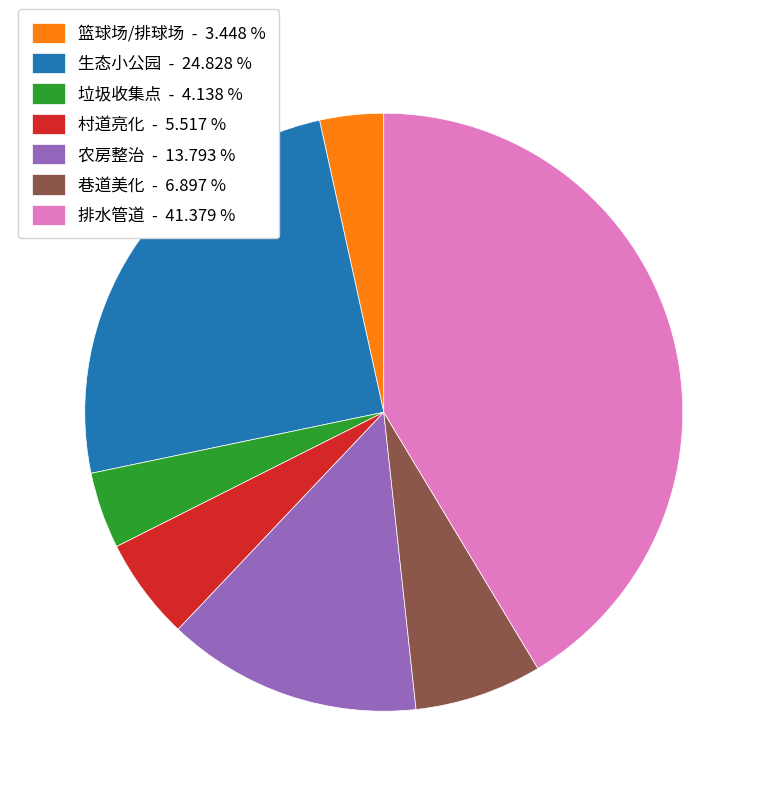

What is the ratio of the value at 排水管道 - 41.379 % to the value at 农房整治 - 13.793 %?

3.0